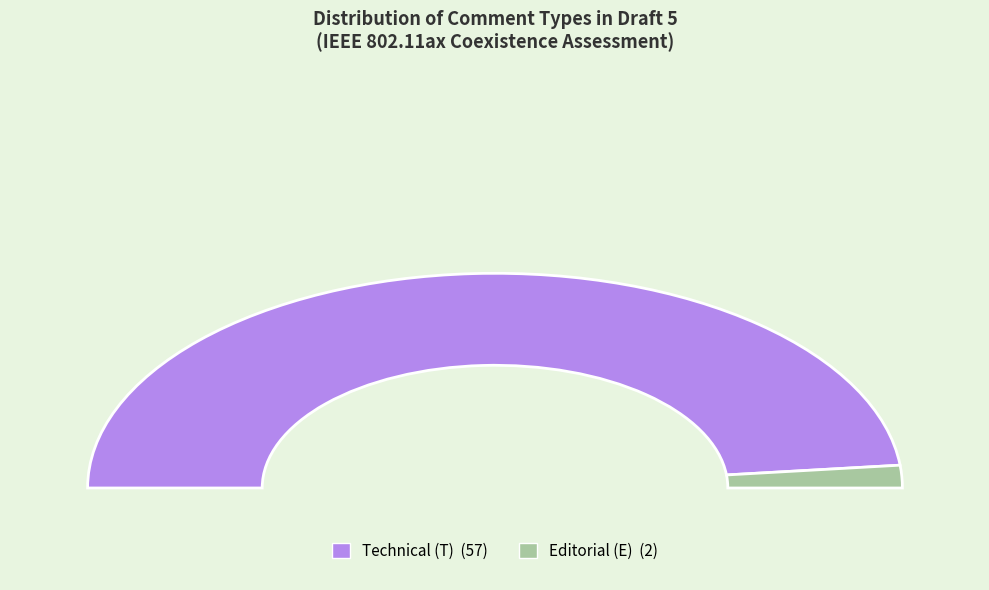

What percentage is the E slice, to the nearest percent?

3%